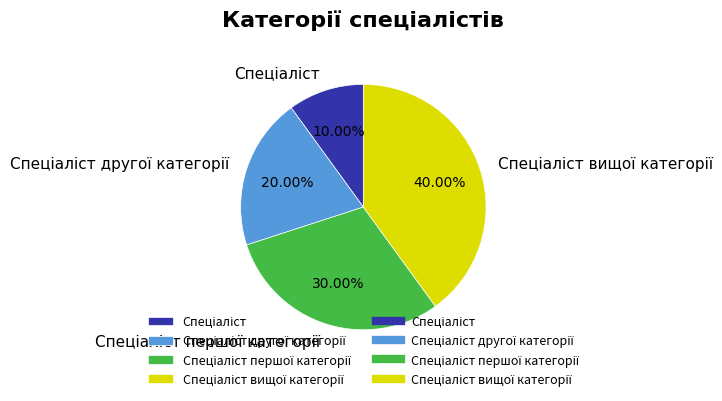

Count the number of slices in the pie.

4